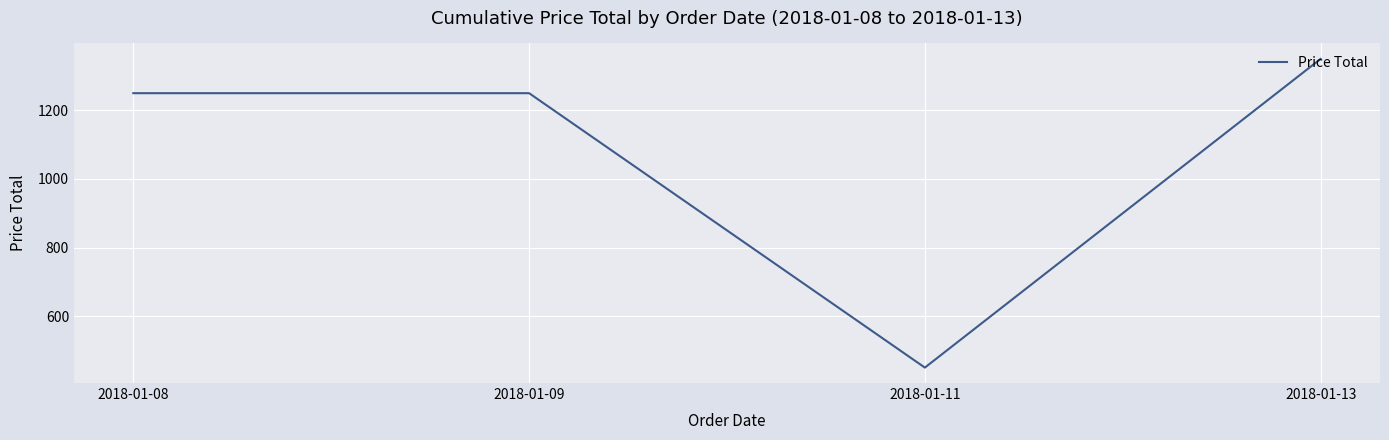

What is the ratio of the value at 2018-01-09 to the value at 2018-01-13?

0.9